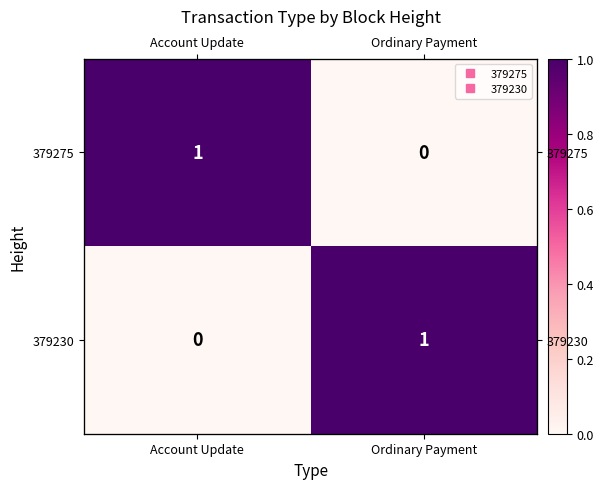

What is the difference between the 379230 values at Account Update and Ordinary Payment?

1